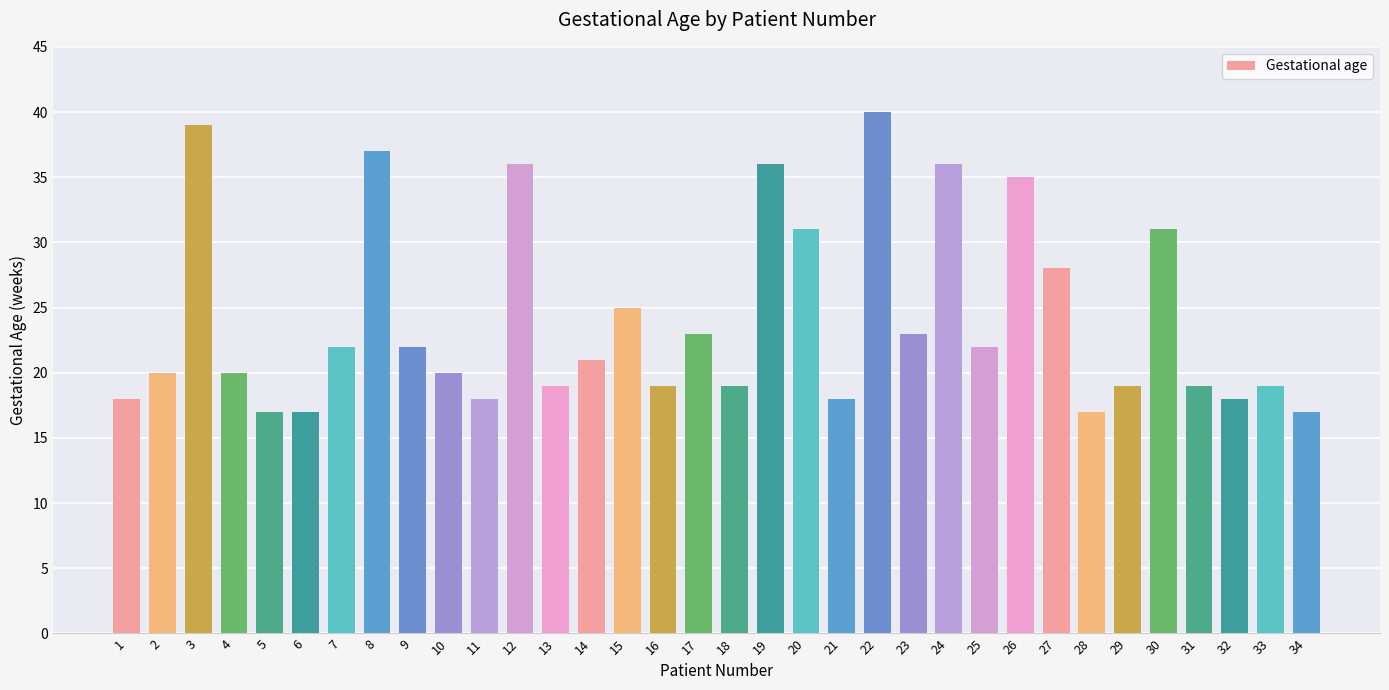

Reading left to right, extract all data points from this chart.

1=18	2=20	3=39	4=20	5=17	6=17	7=22	8=37	9=22	10=20	11=18	12=36	13=19	14=21	15=25	16=19	17=23	18=19	19=36	20=31	21=18	22=40	23=23	24=36	25=22	26=35	27=28	28=17	29=19	30=31	31=19	32=18	33=19	34=17